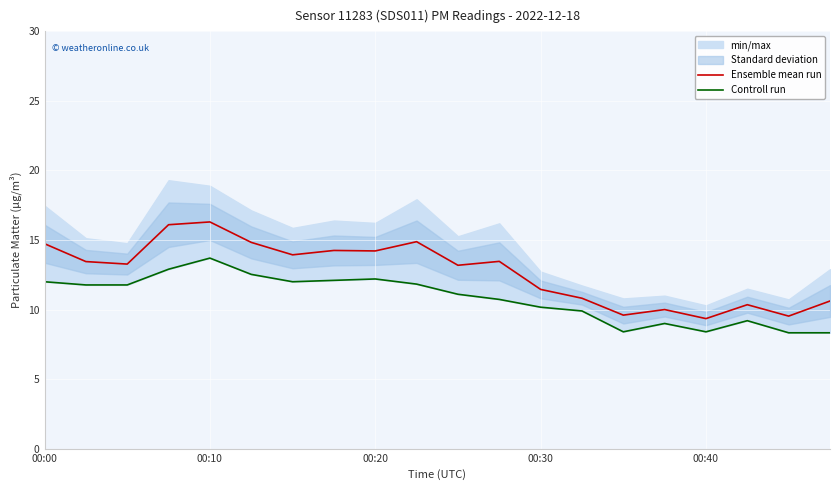

Where is Ensemble mean run nearest to the value 12?

00:30